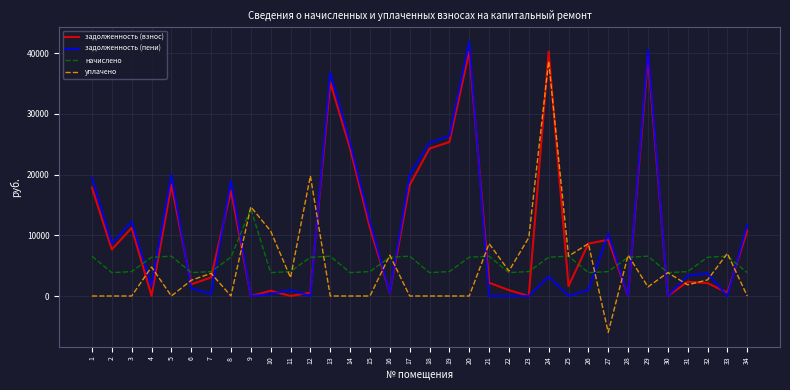

What are all the series names shown in the legend?

задолженность (взнос), задолженность (пени), начислено, уплачено